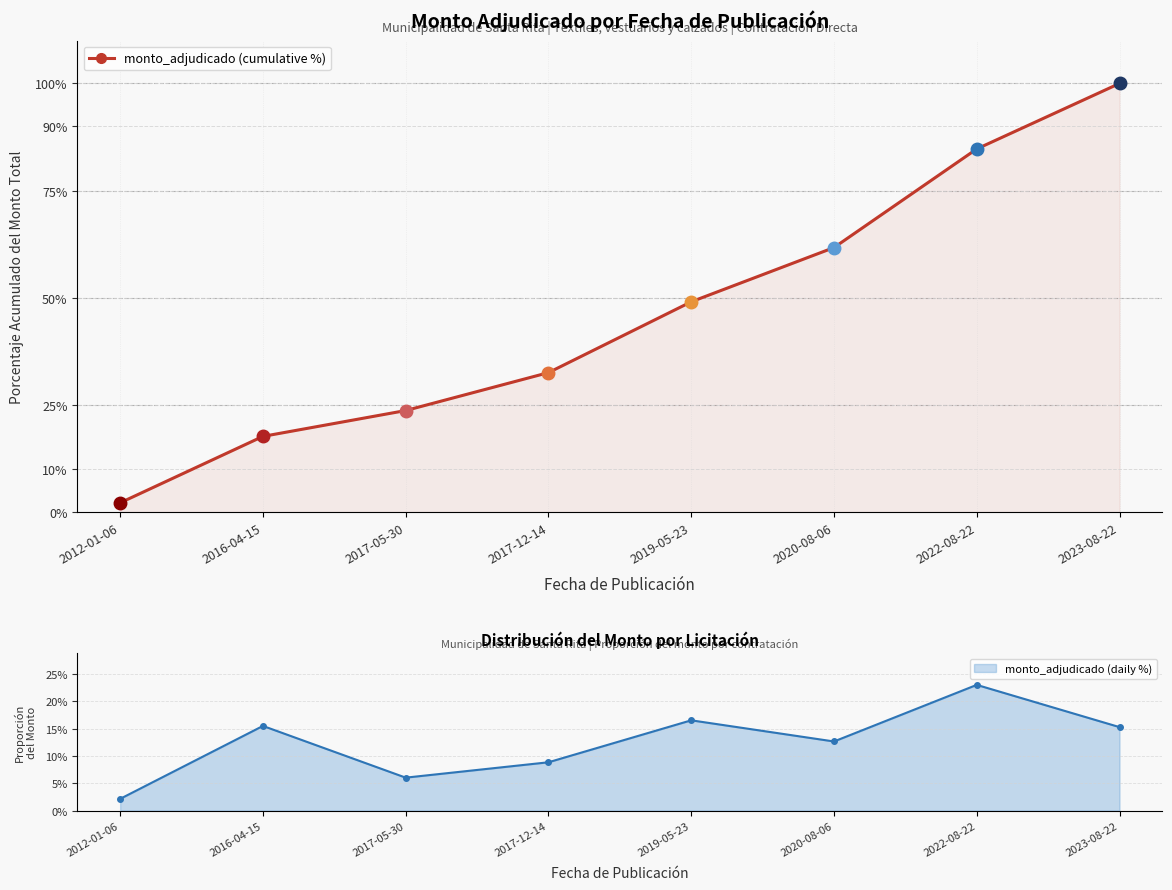

Is it true that the value at 2022-08-22 is 122.0?

False